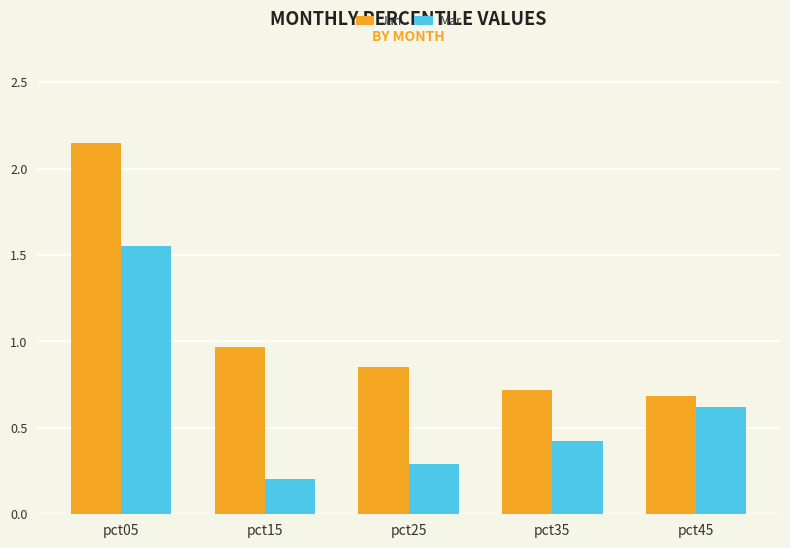

At which label does Jan reach its minimum?

pct45